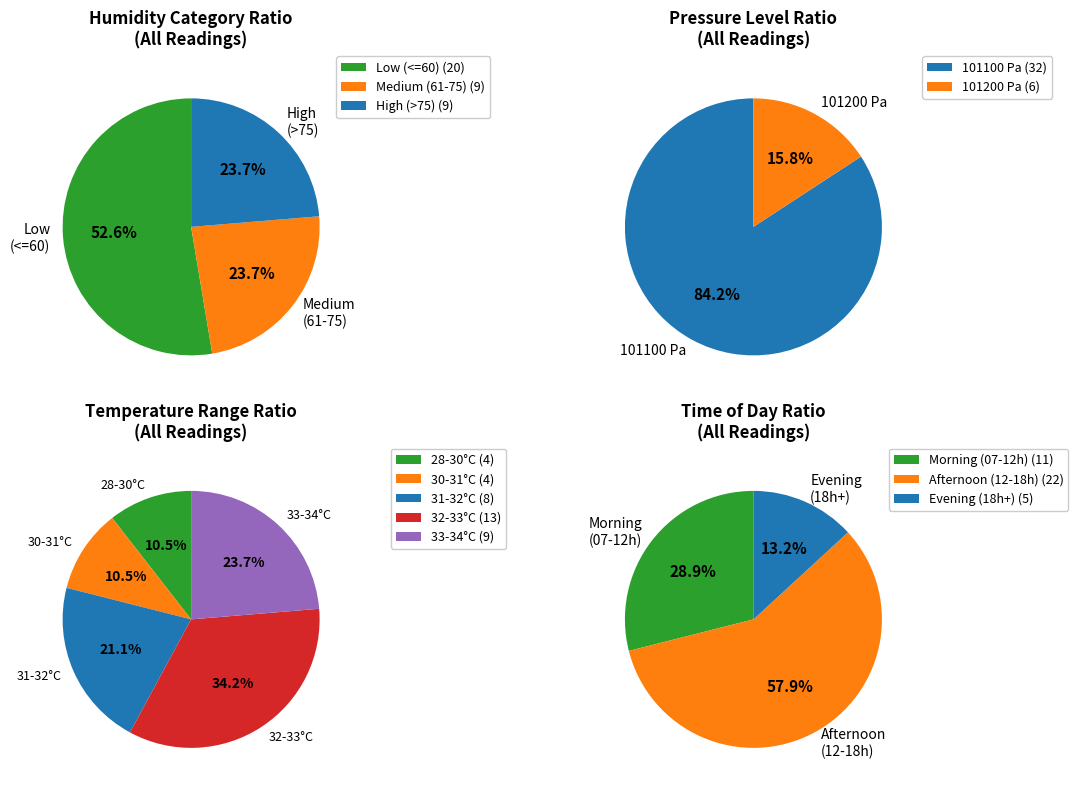

Is there any slice that represents more than half of the pie?

Yes